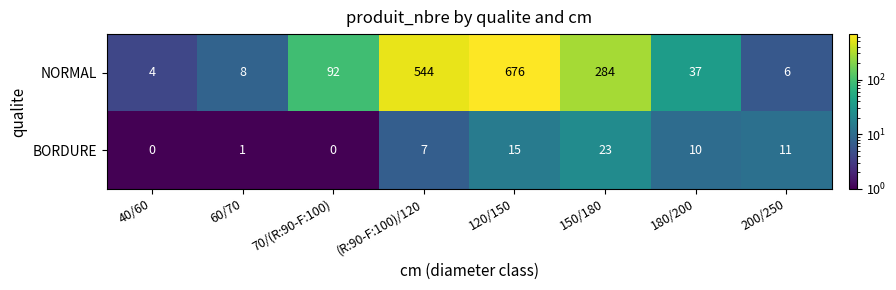

Rank the series by their maximum value, from lowest to highest.

BORDURE, NORMAL